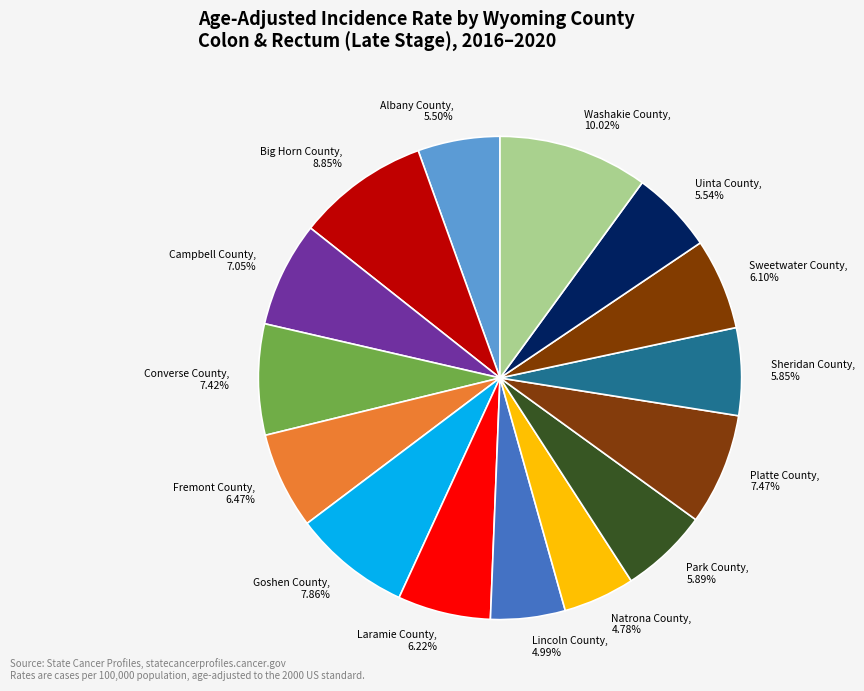

Between Campbell County, 7.05% and Washakie County, 10.02%, which is larger?

Washakie County, 10.02%